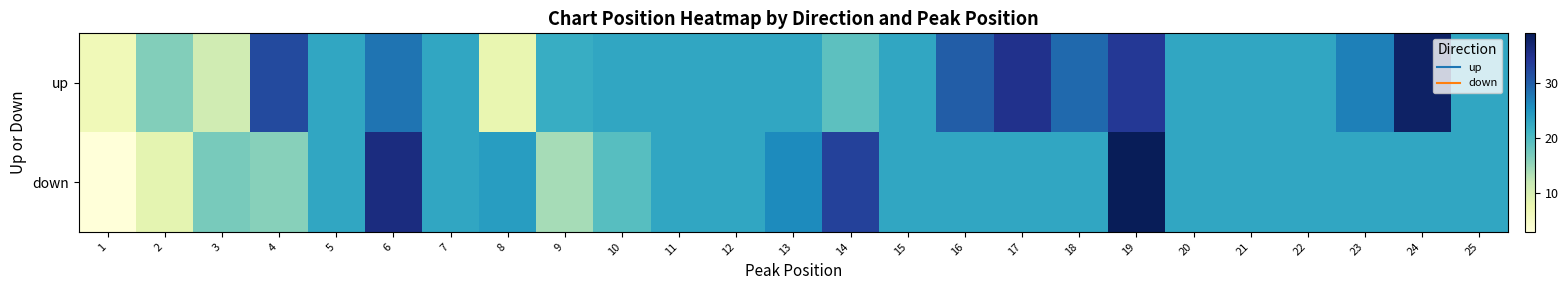

Reading left to right, what are all the values shown in this chart?

up: 1=6.7	2=16.3	3=11.0	4=32.0	5=22.9	6=28.0	7=22.9	8=8.0	9=22.0	10=22.9	11=22.9	12=22.9	13=22.9	14=19.0	15=22.9	16=30.0	17=35.0	18=29.0	19=34.0	20=22.9	21=22.9	22=22.9	23=27.0	24=38.0	25=22.9
down: 1=3.0	2=8.5	3=17.0	4=16.0	5=22.9	6=36.0	7=22.9	8=24.0	9=14.0	10=19.3	11=22.9	12=22.9	13=26.0	14=33.0	15=22.9	16=22.9	17=22.9	18=22.9	19=39.0	20=22.9	21=22.9	22=22.9	23=22.9	24=22.9	25=22.9